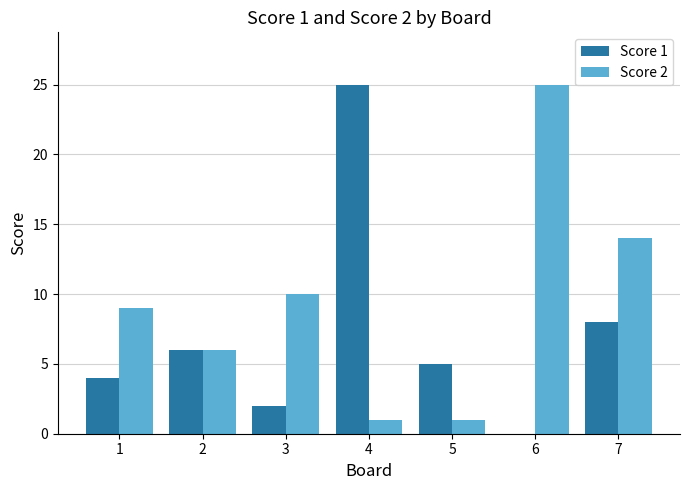

Is it true that Score 2 equals 9 at 1?

True